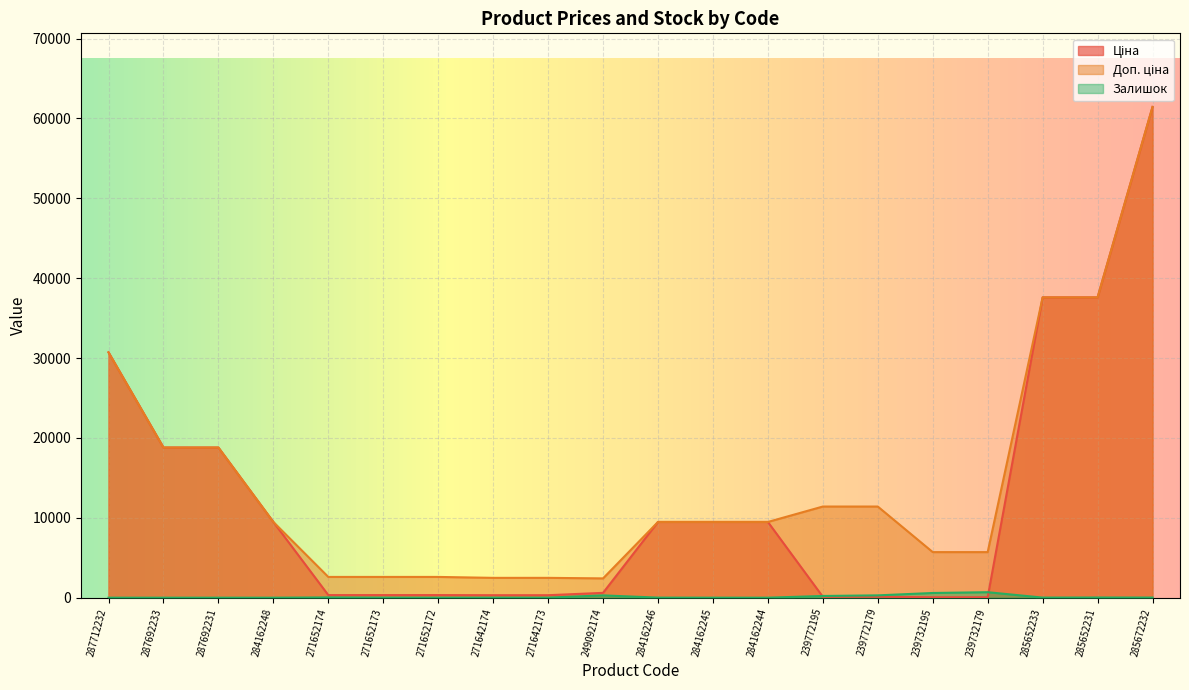

Is the value of Залишок at 284162246 greater than the value of Доп. ціна at 284162248?

No